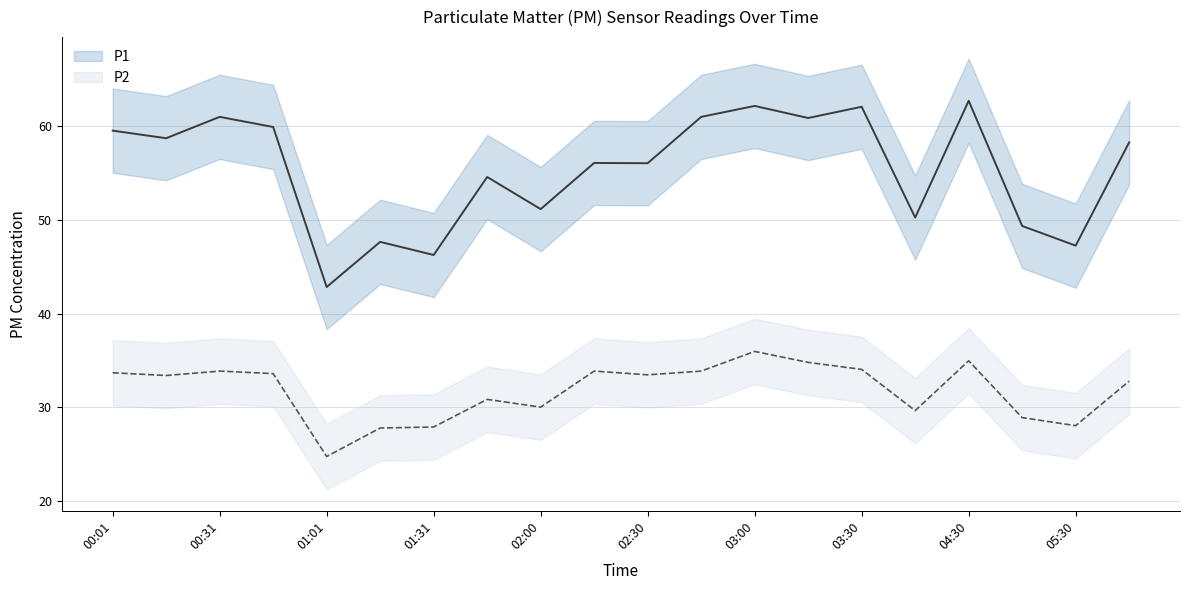

What is the difference between the highest and lowest values at 02:30?

22.6